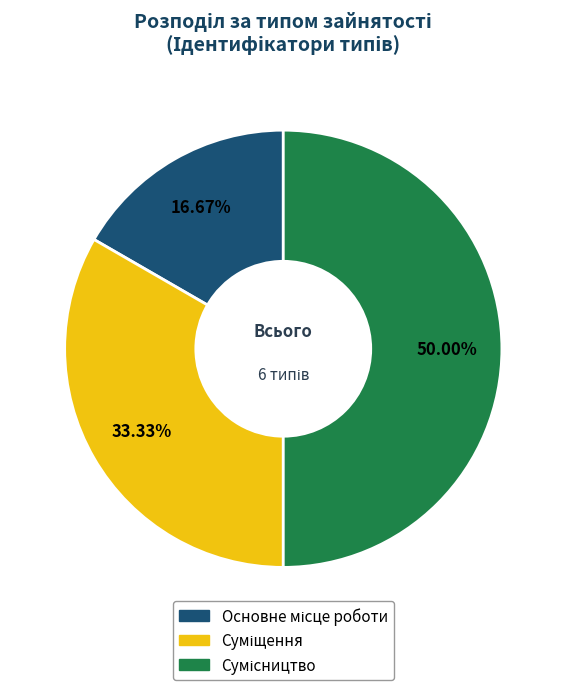

Which category has the smallest portion of the pie?

Основне місце роботи